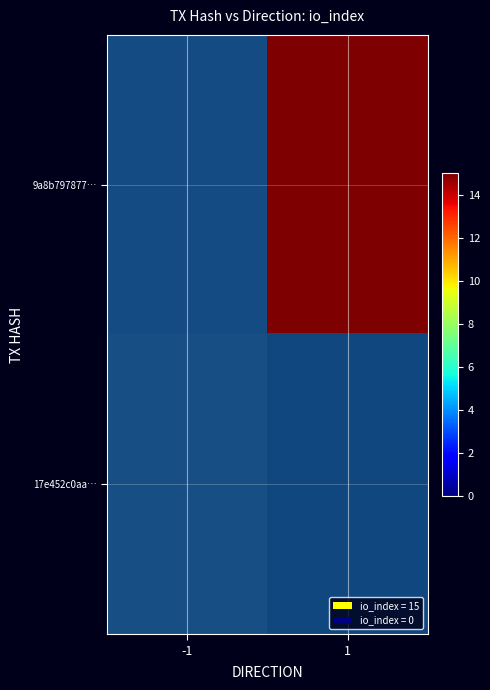

Where is 17e452c0aa… nearest to the value 2?

1